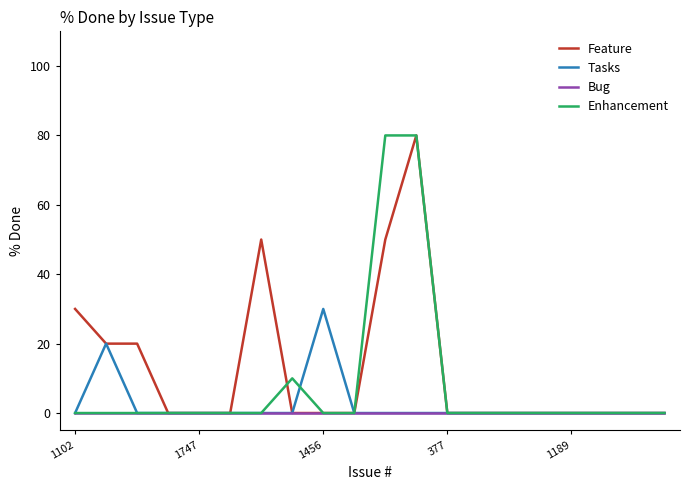

Does the chart have visible grid lines?

No